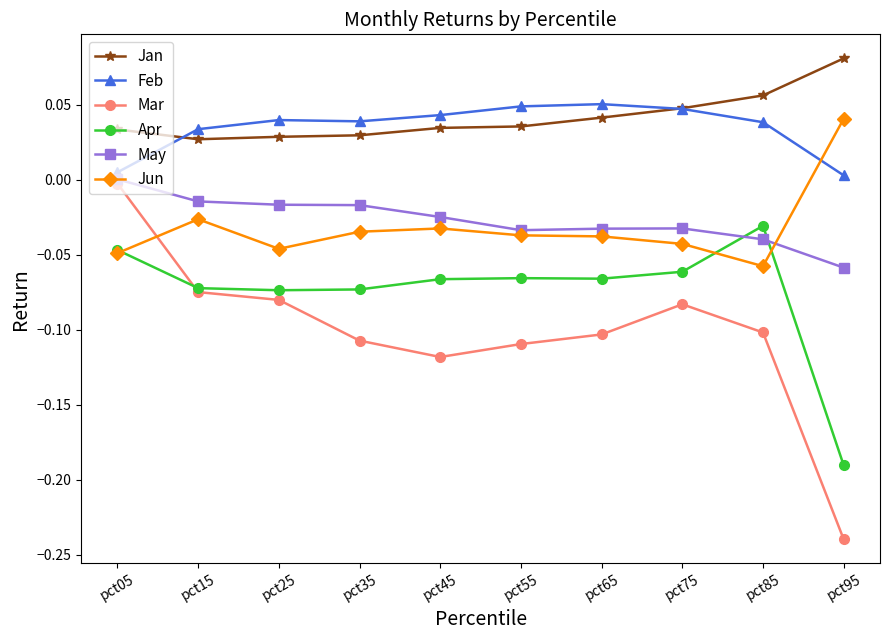

Between pct75 and pct95, which series saw the biggest shift?

Mar